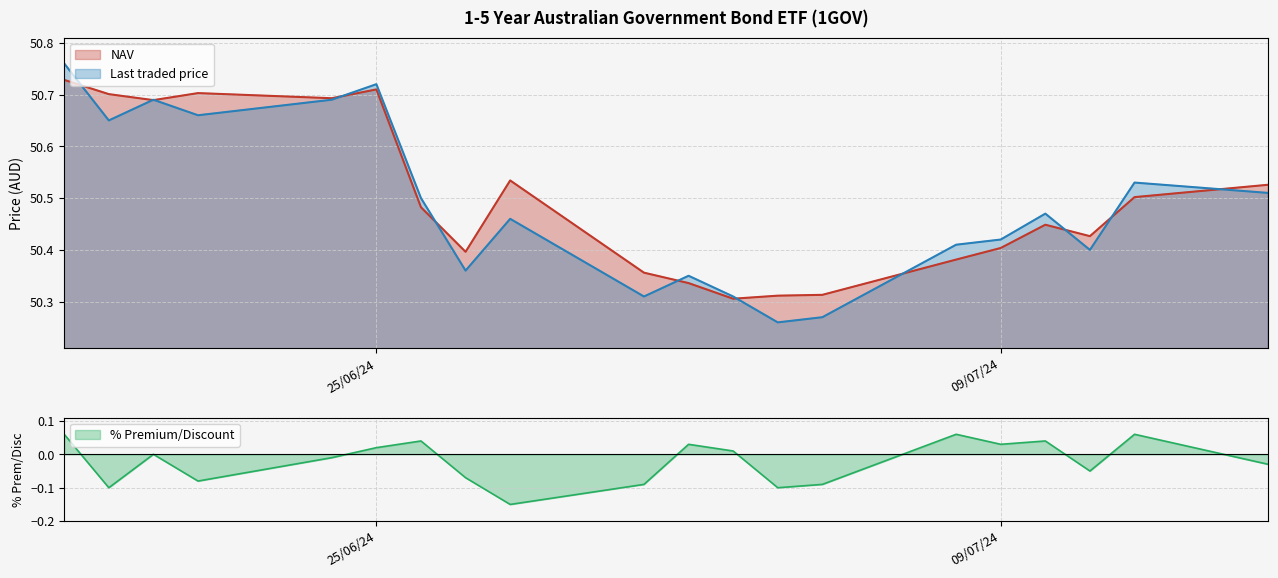

Which series has the largest range (max minus min)?

Last traded price